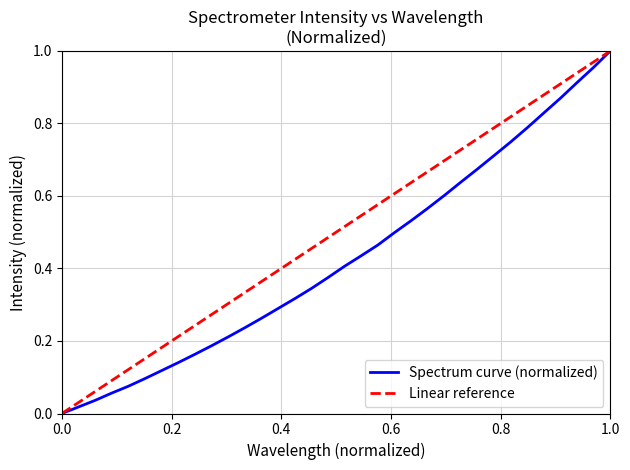

Is it true that Spectrum curve (normalized) equals 0.0 at 0.0?

True